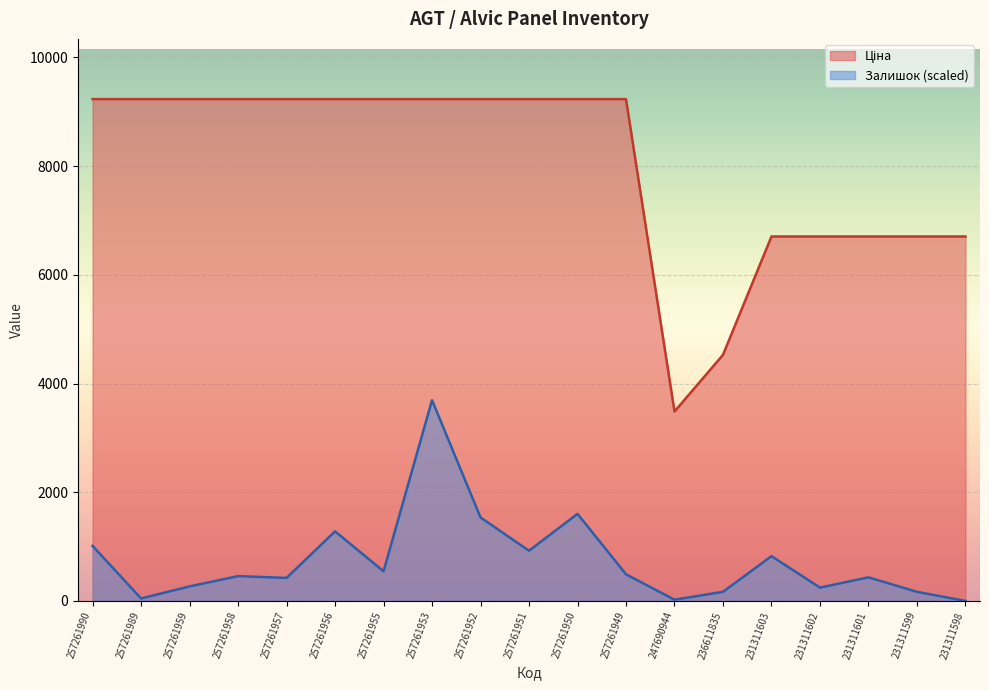

Where is Залишок nearest to the value 1846?

257261950